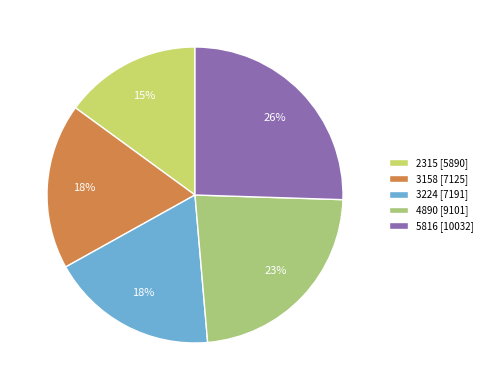

How many segments does this pie chart have?

5